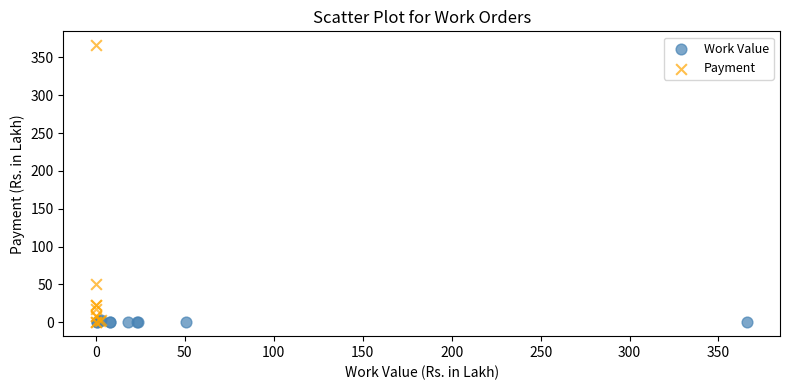

Which series has the largest Y range (max minus min)?

Payment